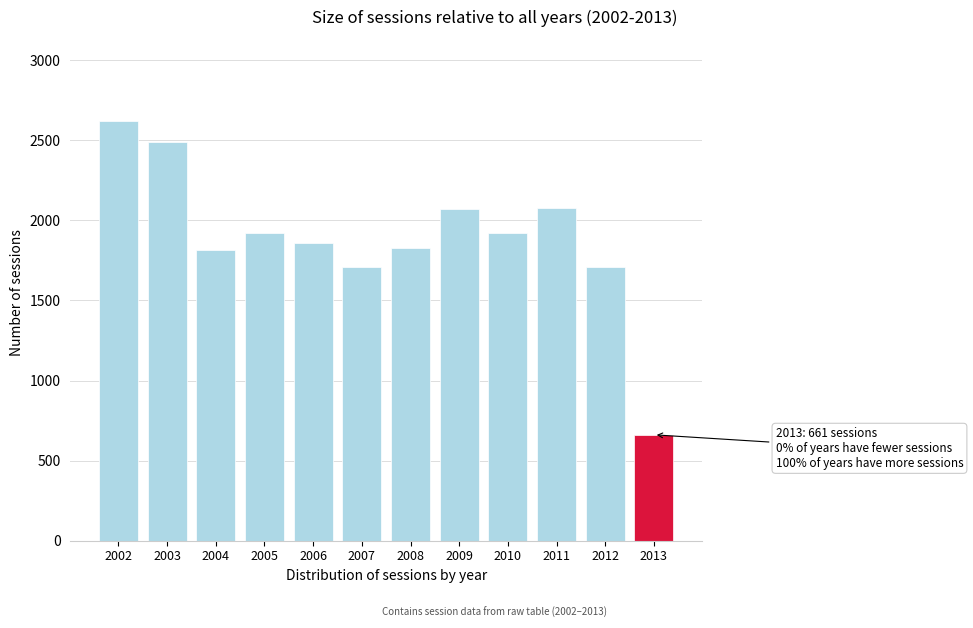

What is the difference between the values at 2013 and 2008?

1166